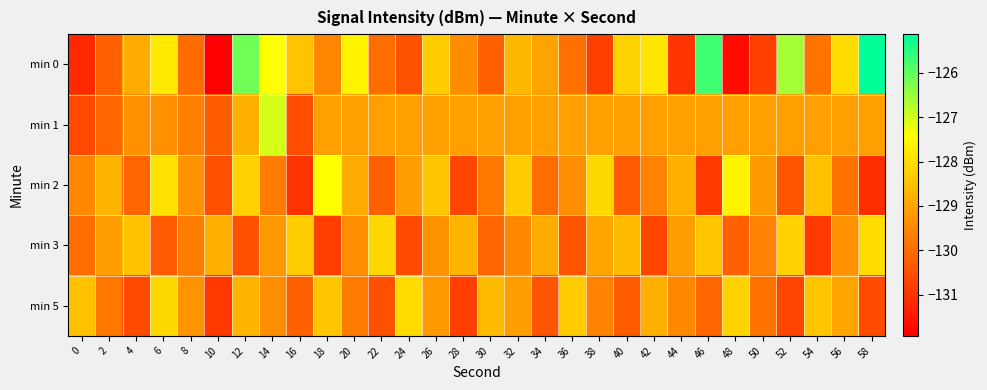

Reading left to right, transcribe all the data shown in this chart.

min 0: 0=-131.2	2=-130.2	4=-128.9	6=-127.8	8=-130.0	10=-131.9	12=-126.1	14=-127.4	16=-128.5	18=-129.5	20=-127.6	22=-130.0	24=-130.4	26=-128.3	28=-129.4	30=-130.2	32=-128.7	34=-129.0	36=-129.9	38=-130.8	40=-128.2	42=-127.9	44=-131.0	46=-125.7	48=-131.7	50=-130.8	52=-126.6	54=-129.9	56=-128.0	58=-125.1
min 1: 0=-130.6	2=-130.1	4=-129.4	6=-129.4	8=-129.7	10=-130.3	12=-128.8	14=-127.0	16=-130.5	18=-129.1	20=-129.1	22=-129.1	24=-129.1	26=-129.1	28=-129.1	30=-129.1	32=-129.1	34=-129.1	36=-129.1	38=-129.1	40=-129.1	42=-129.1	44=-129.1	46=-129.1	48=-129.1	50=-129.1	52=-129.1	54=-129.1	56=-129.1	58=-129.1
min 2: 0=-129.5	2=-128.7	4=-130.1	6=-127.9	8=-129.3	10=-130.5	12=-128.2	14=-129.7	16=-131.0	18=-127.4	20=-128.9	22=-130.2	24=-129.1	26=-128.4	28=-130.7	30=-129.8	32=-128.3	34=-130.0	36=-129.4	38=-128.1	40=-130.3	42=-129.6	44=-128.8	46=-130.9	48=-127.6	50=-129.2	52=-130.4	54=-128.5	56=-129.9	58=-131.1
min 3: 0=-130.0	2=-129.1	4=-128.5	6=-130.3	8=-129.7	10=-128.8	12=-130.5	14=-129.2	16=-128.3	18=-130.8	20=-129.4	22=-128.1	24=-130.6	26=-129.3	28=-128.7	30=-130.1	32=-129.5	34=-128.9	36=-130.4	38=-129.0	40=-128.6	42=-130.7	44=-129.1	46=-128.4	48=-130.2	50=-129.6	52=-128.2	54=-130.9	56=-129.3	58=-128.0
min 5: 0=-128.5	2=-129.8	4=-130.6	6=-128.1	8=-129.3	10=-130.9	12=-128.7	14=-129.4	16=-130.2	18=-128.4	20=-129.7	22=-130.5	24=-128.0	26=-129.2	28=-130.8	30=-128.6	32=-129.1	34=-130.4	36=-128.3	38=-129.6	40=-130.3	42=-128.8	44=-129.5	46=-130.1	48=-128.2	50=-129.9	52=-130.7	54=-128.4	56=-129.0	58=-130.6